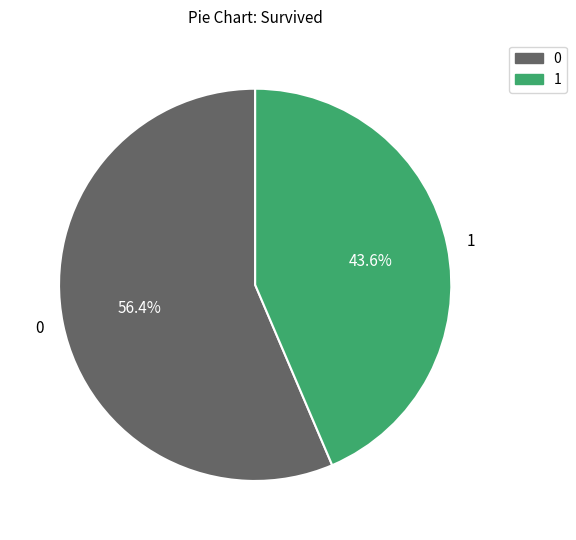

What is the ratio of the value at 1 to the value at 0?

0.8